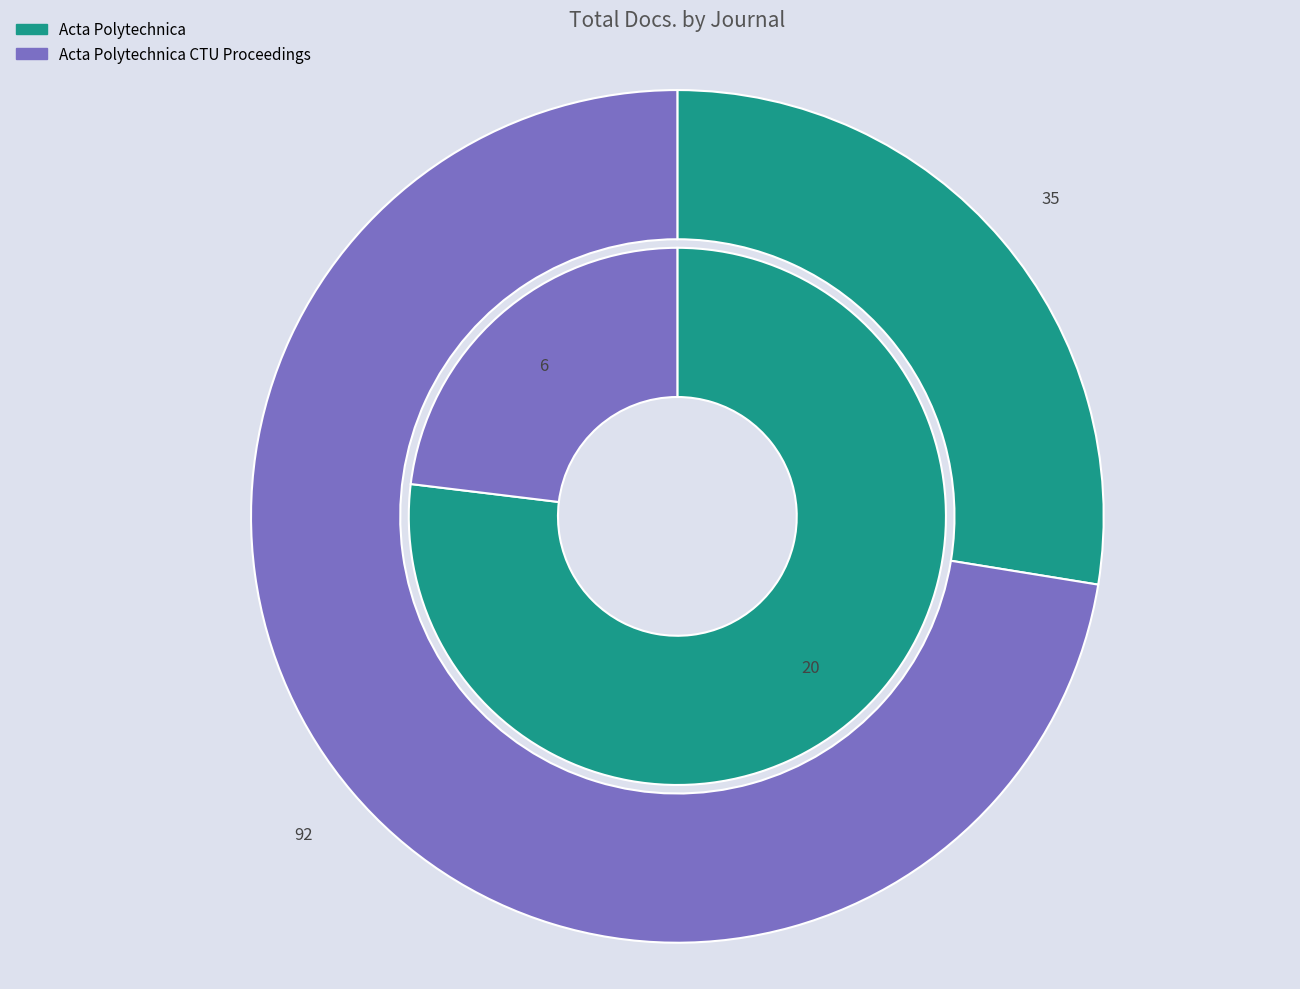

The Acta Polytechnica CTU Proceedings slice represents 64% of the pie. True or false?

False